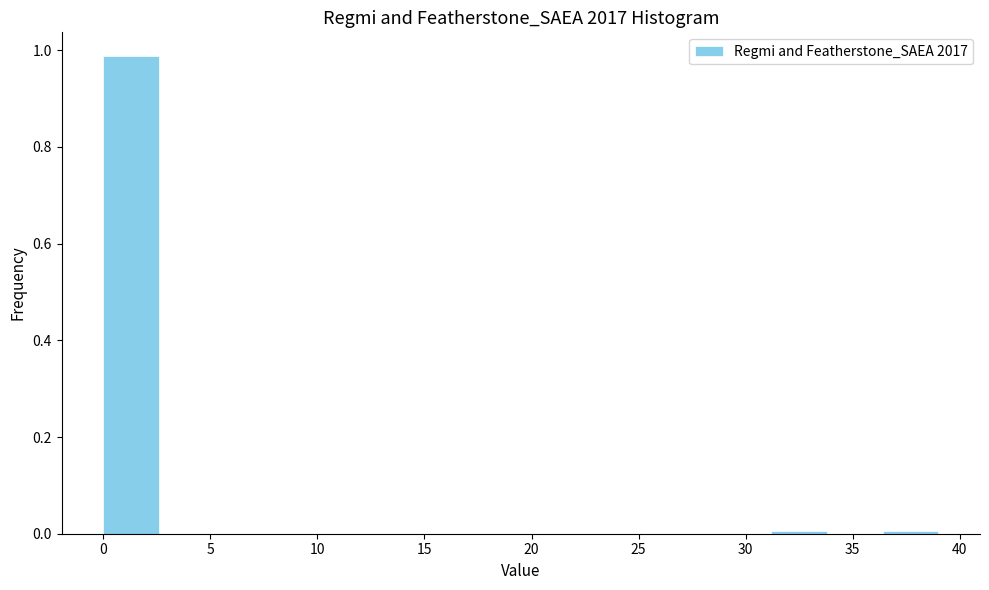

Which range on the x-axis has the tallest bar?

0.0 to 2.6